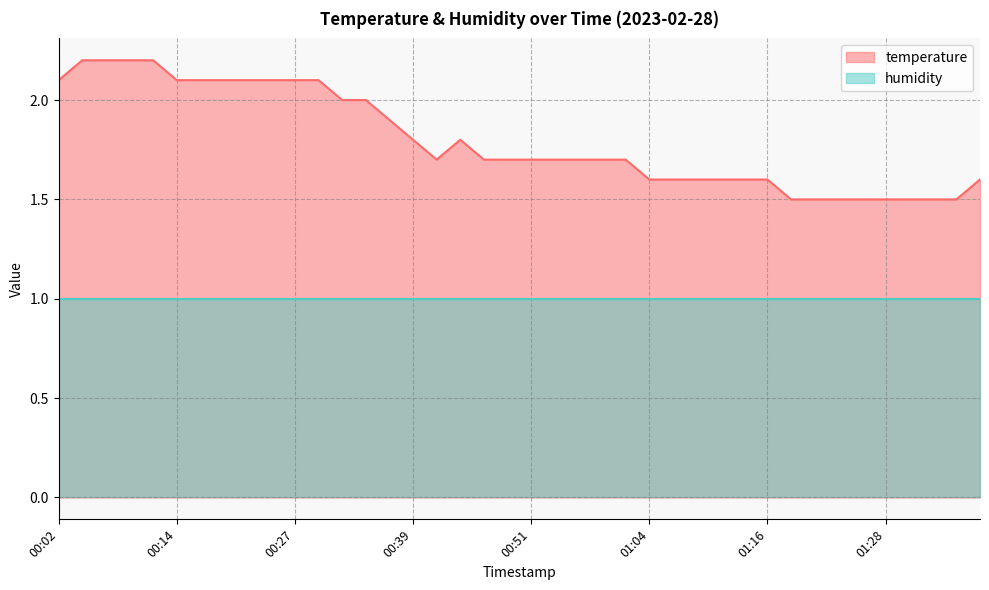

What is the difference between the maximum and second lowest values?

0.7